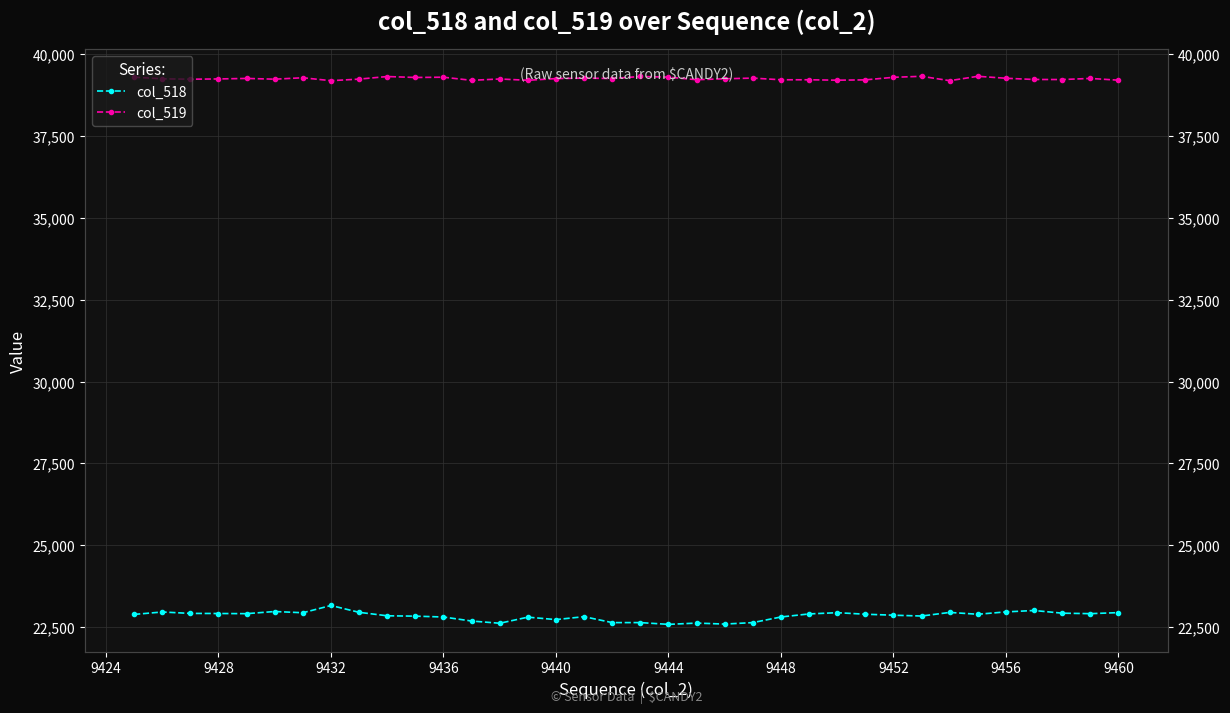

Is this an area chart (filled region under the line)?

No